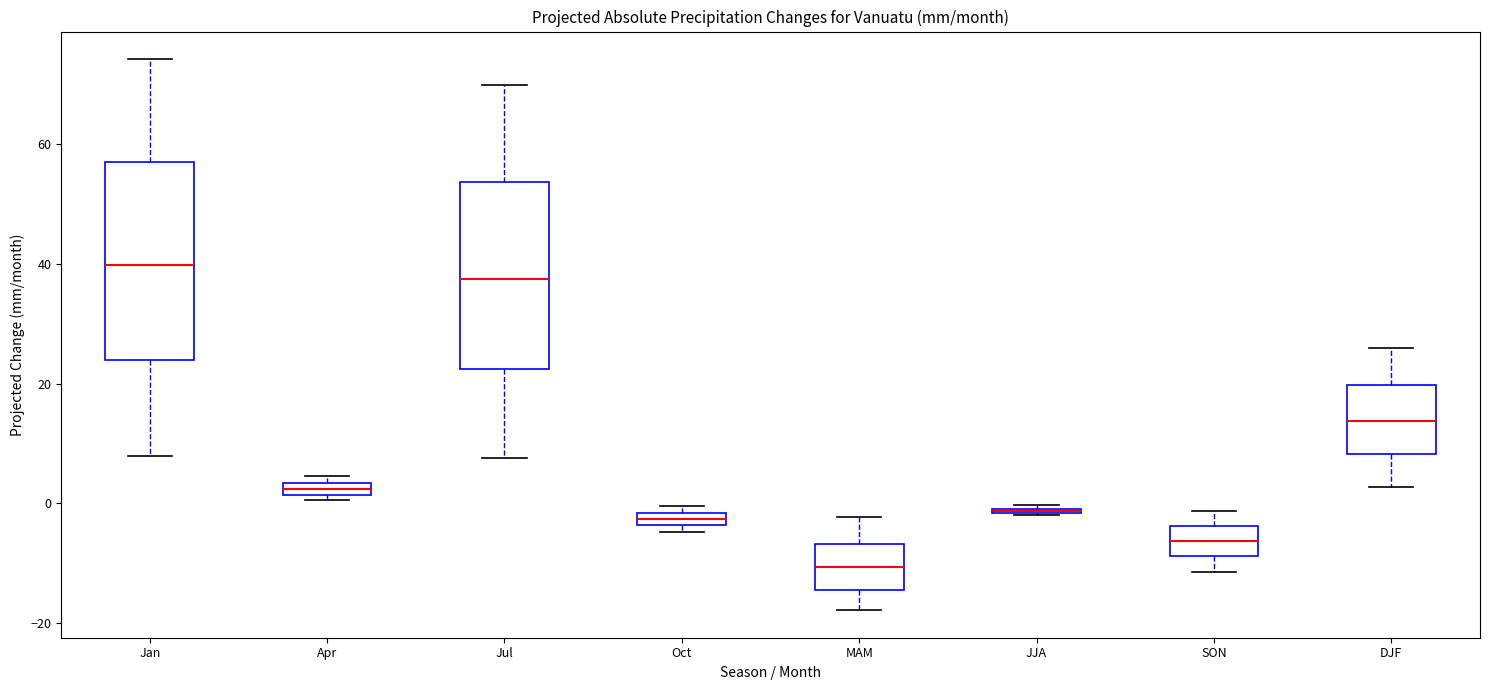

Where is the lower edge of the box for Apr on the y-axis? The values are not printed on the chart, so give them approximately, as read against the axis.

2